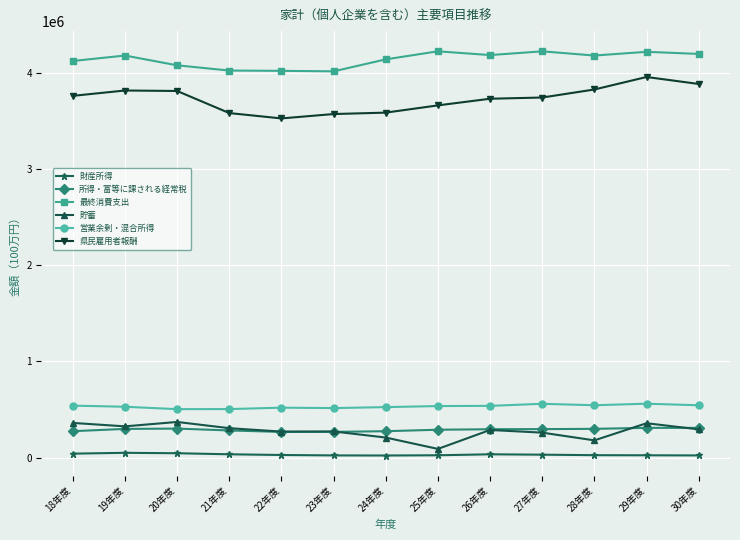

Is it true that 財産所得 equals 24828 at 25年度?

True